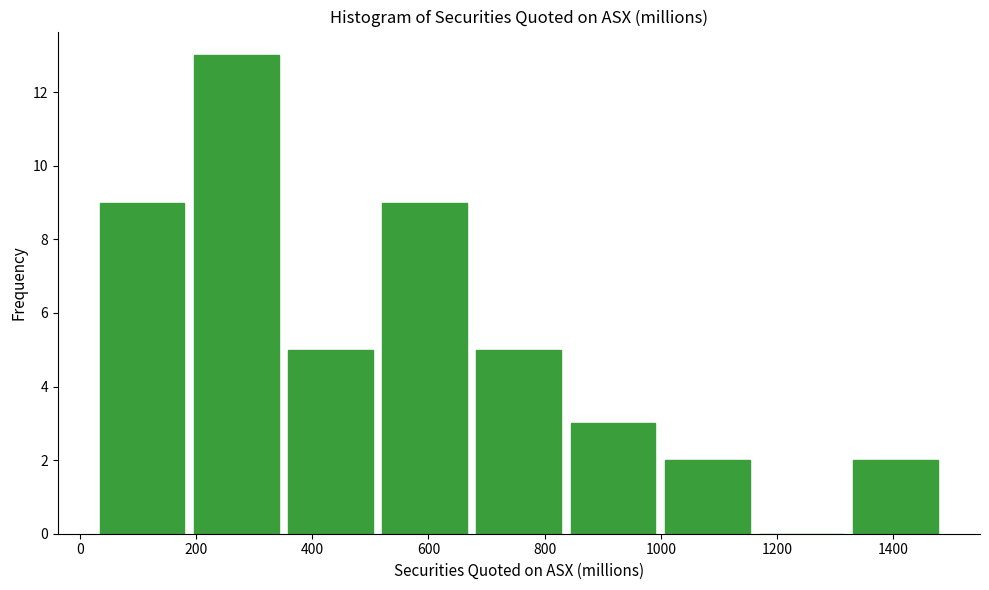

Reading left to right, list every bar in this chart as the range it spans on the x-axis followed by its height. Neither the bar edges nor the heights are printed on the chart, so give them approximately, as read against the axes.

40 to 200: 9
200 to 360: 13
360 to 520: 5
520 to 680: 9
680 to 840: 5
840 to 1000: 3
1000 to 1160: 2
1160 to 1340: 0
1340 to 1500: 2